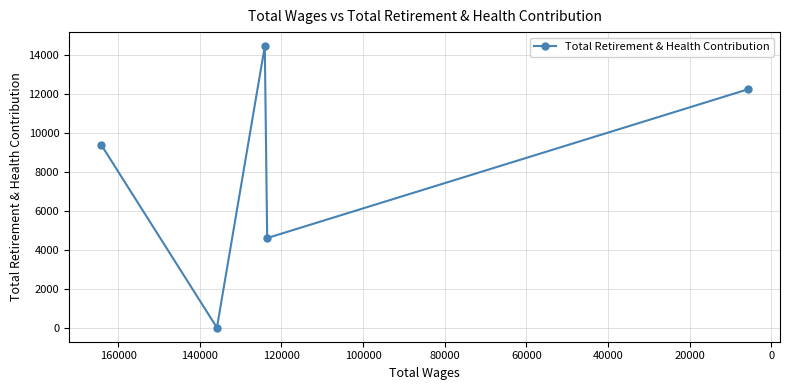

What is the change in value from 20000 to 60000?

-2217